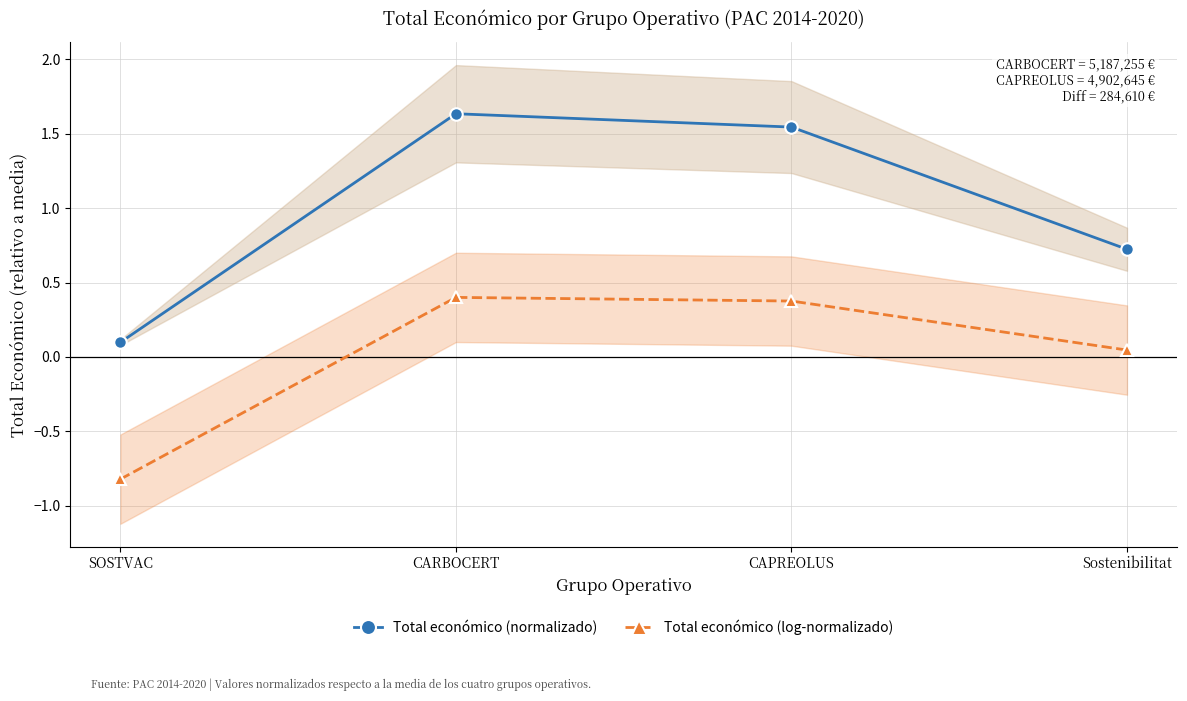

What is the maximum value shown in the chart?

1.6